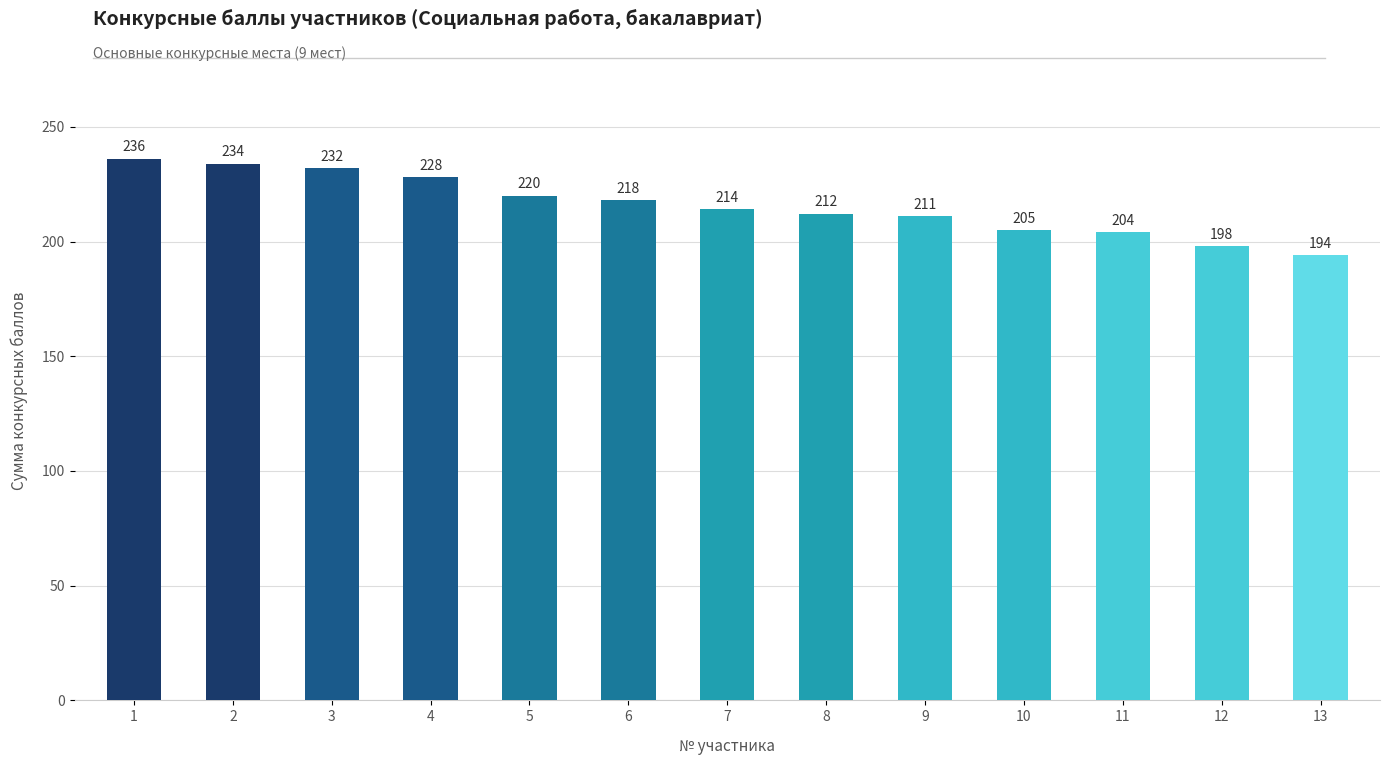

What is the average value?

216